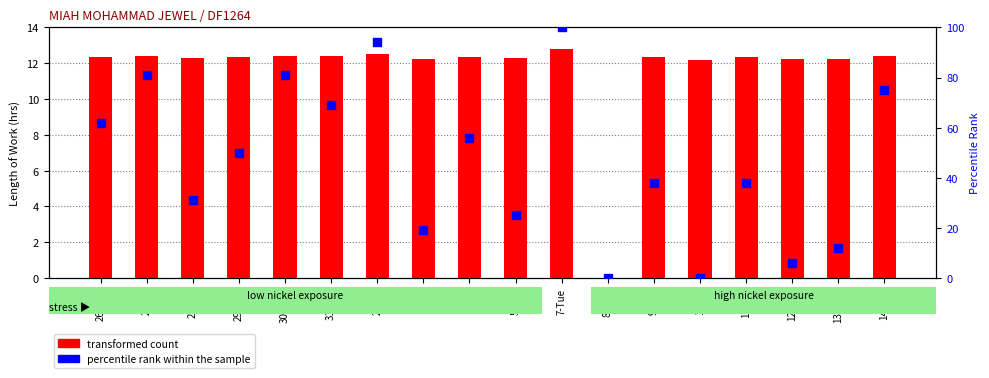

Which series has the widest spread of Y values?

percentile rank within the sample